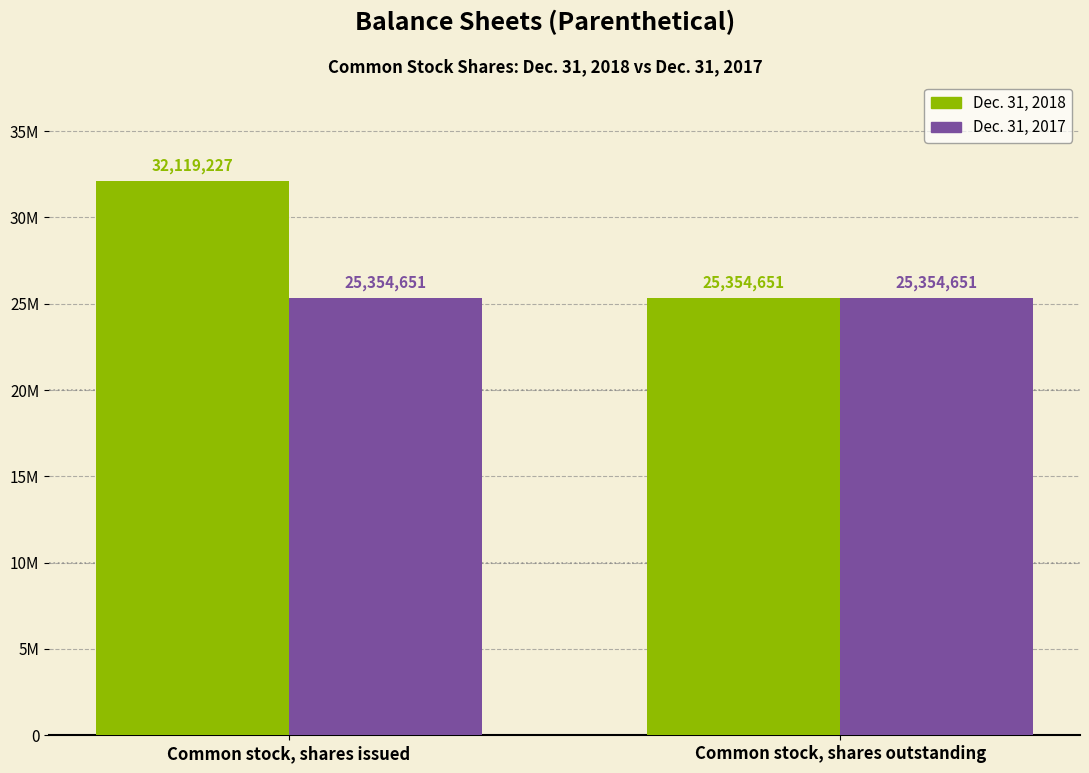

Which series has the largest total across all categories?

Dec. 31, 2018